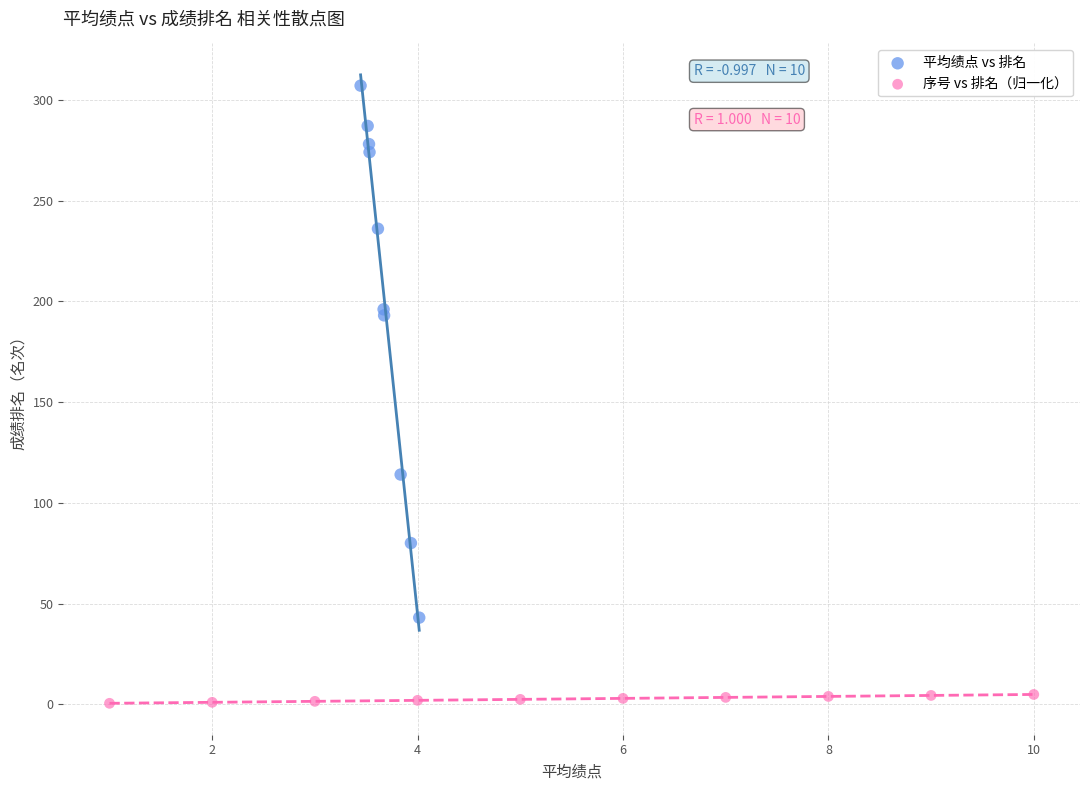

Which series reaches the maximum Y coordinate?

平均绩点 vs 排名